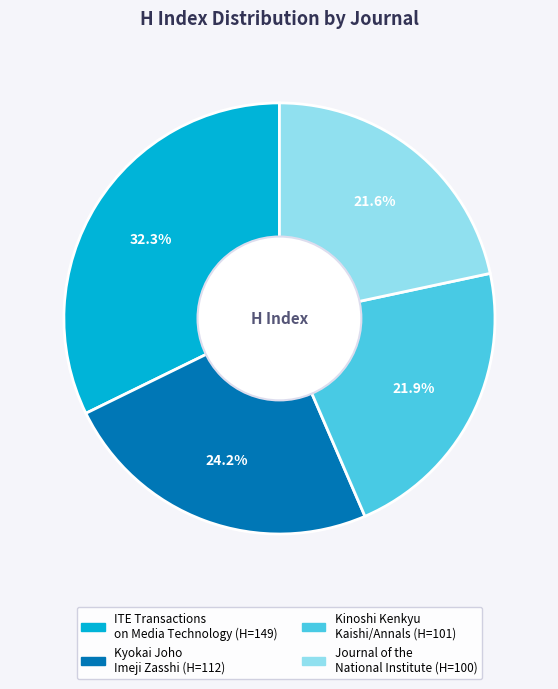

Does Kinoshi Kenkyu Kaishi/Annals account for over 50% of the chart?

No